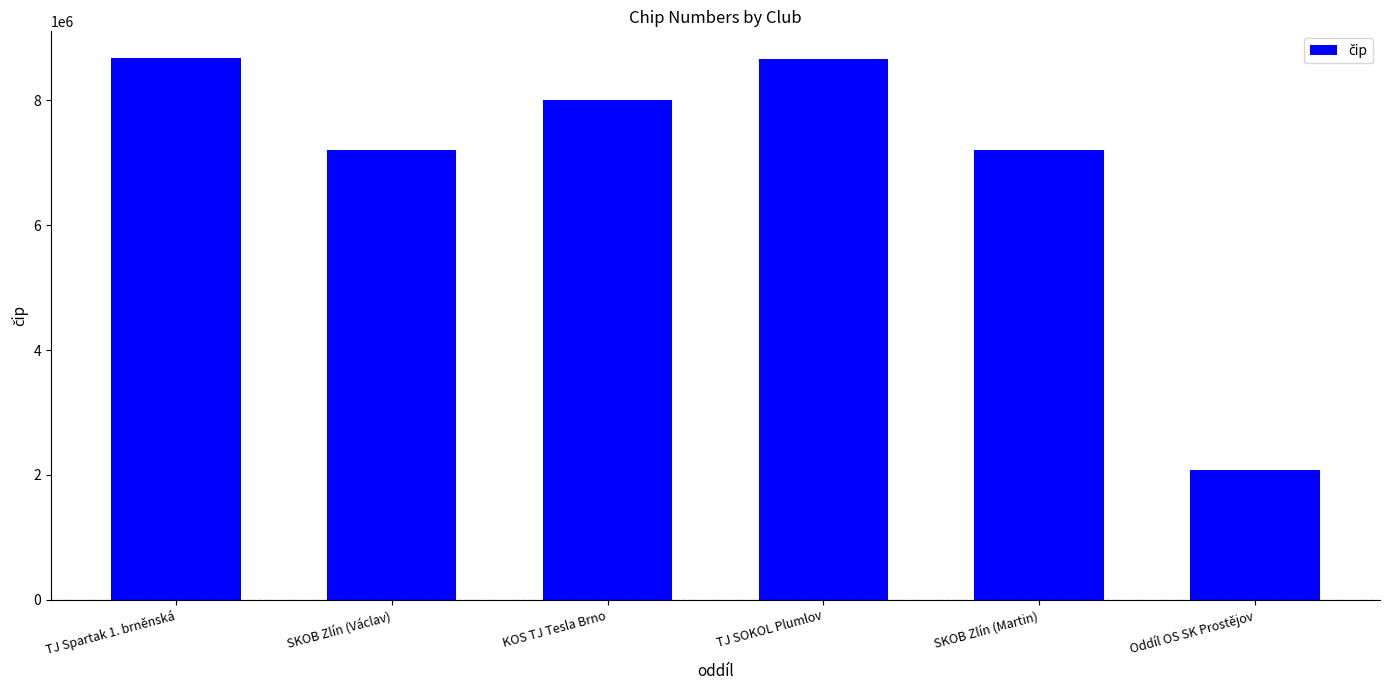

Between SKOB Zlín (Martin) and Oddíl OS SK Prostějov, which is larger?

SKOB Zlín (Martin)